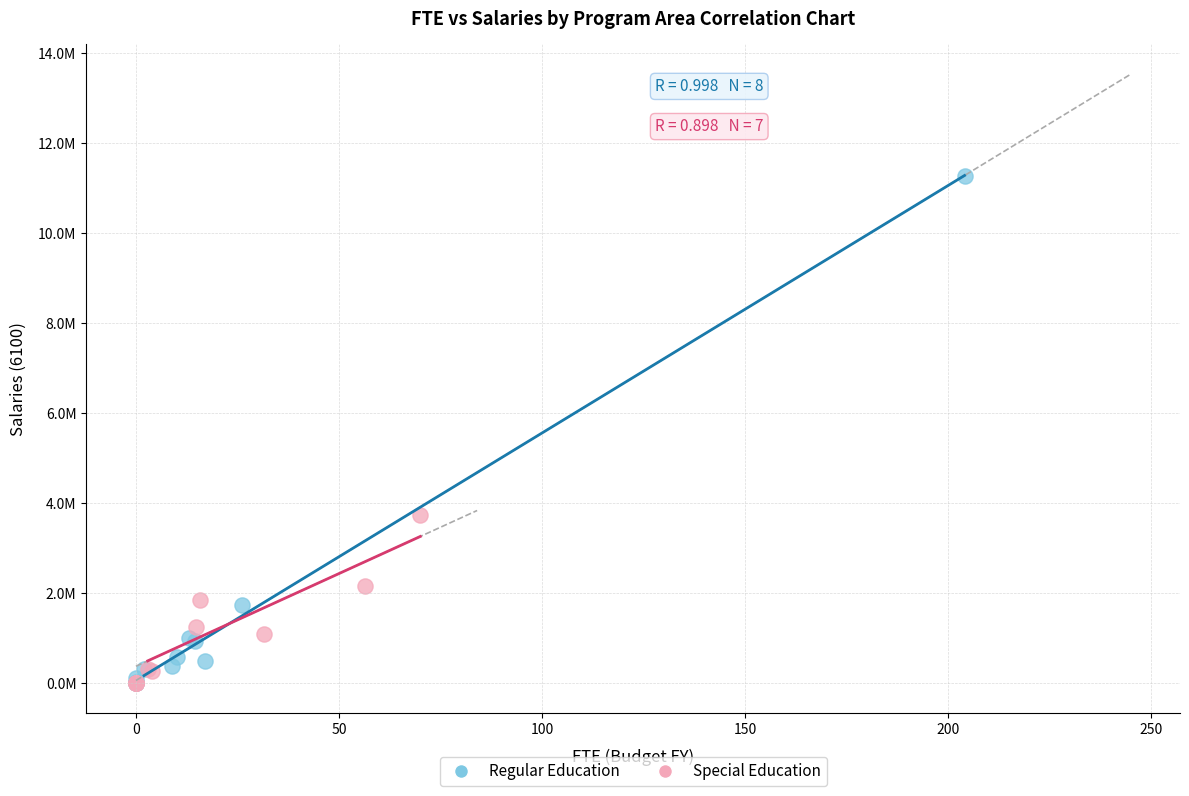

Which series reaches the maximum Y coordinate?

Regular Education